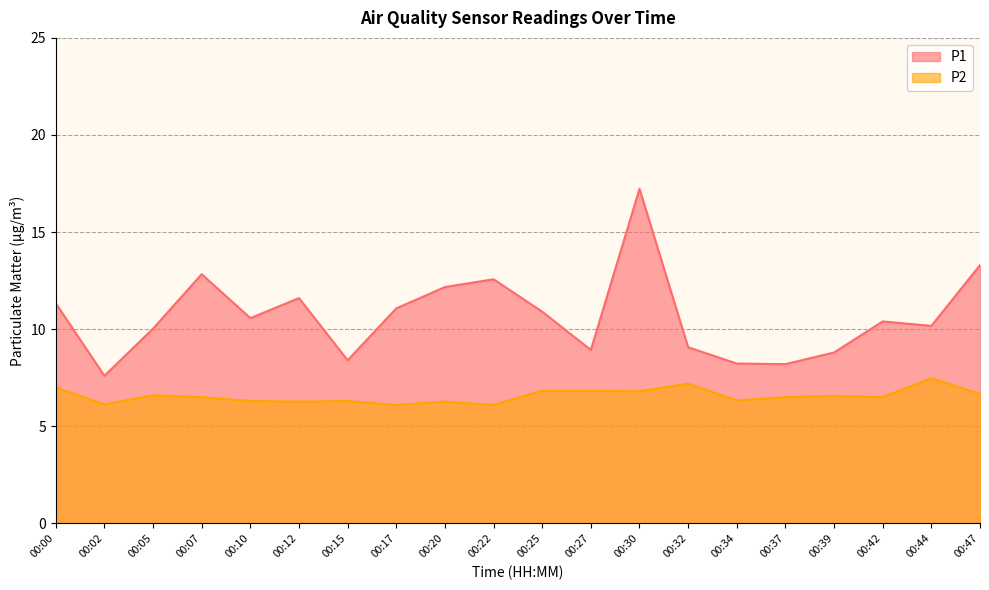

What is the difference between the second highest and minimum values in the P2 series?

1.1